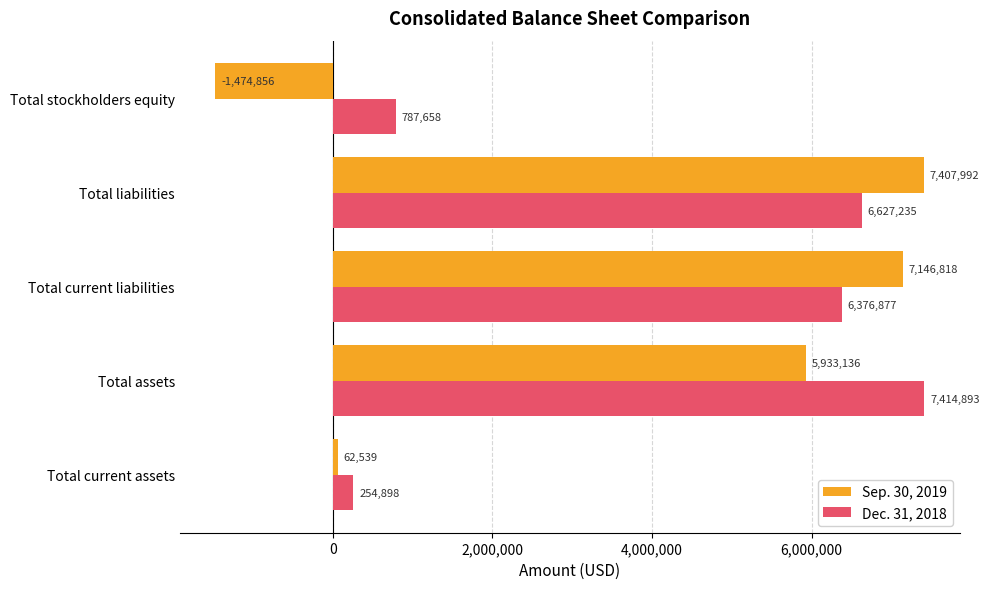

What is the difference between the highest and lowest values at Total liabilities?

780757